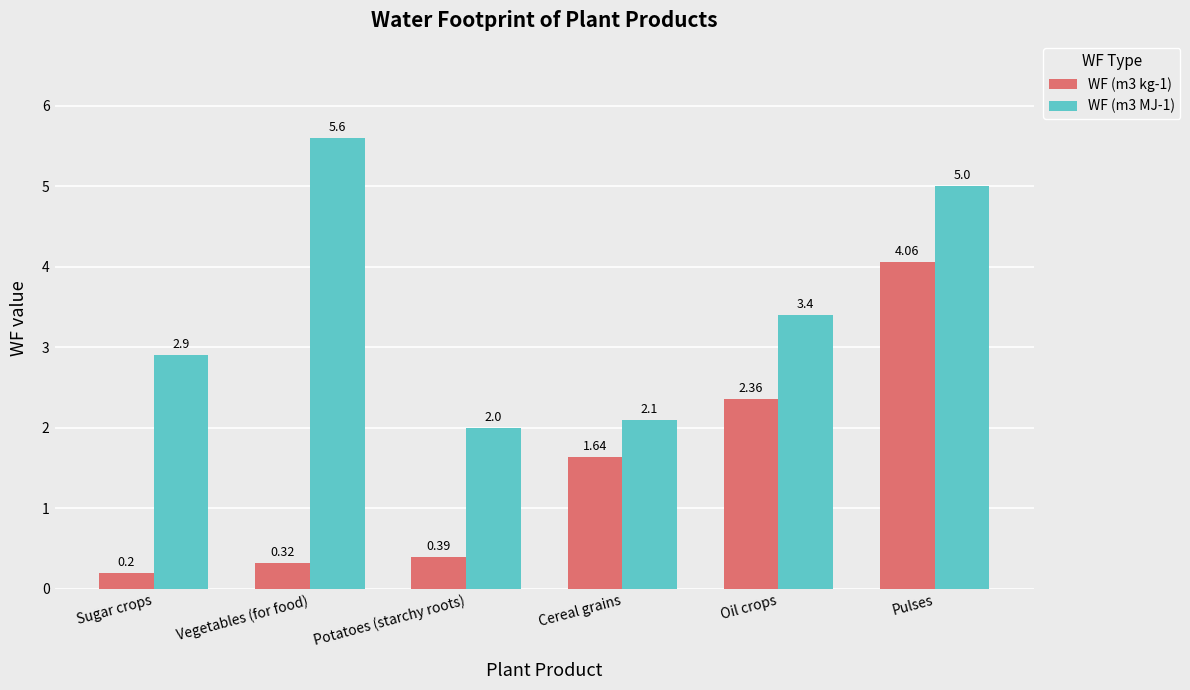

How many bars are there in each group?

2